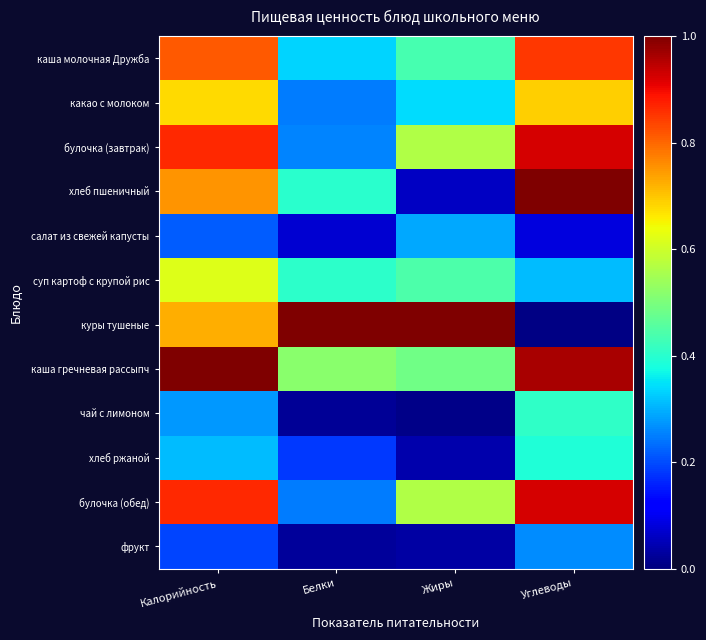

What is the maximum value shown in the chart?

1.0